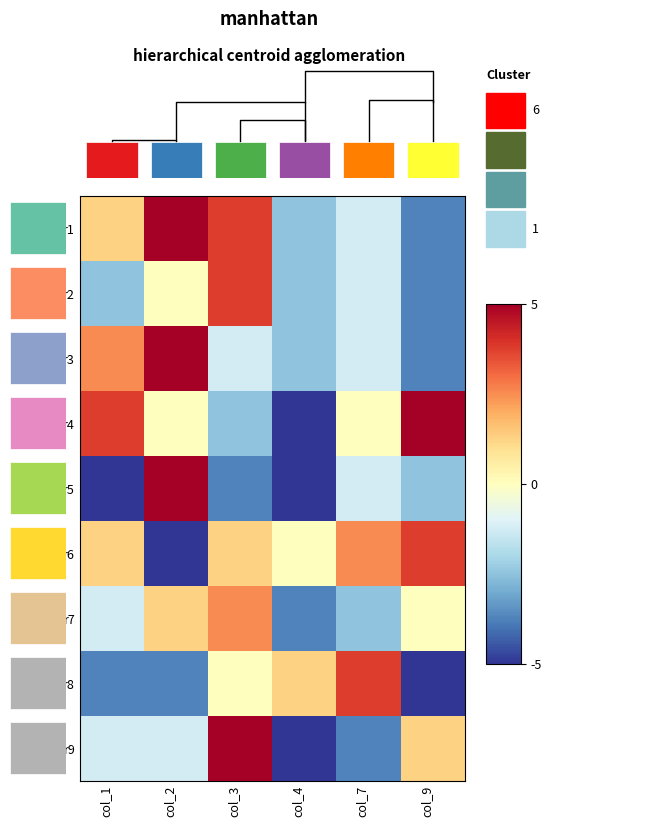

Where does the r1 series first go above 1?

col_2